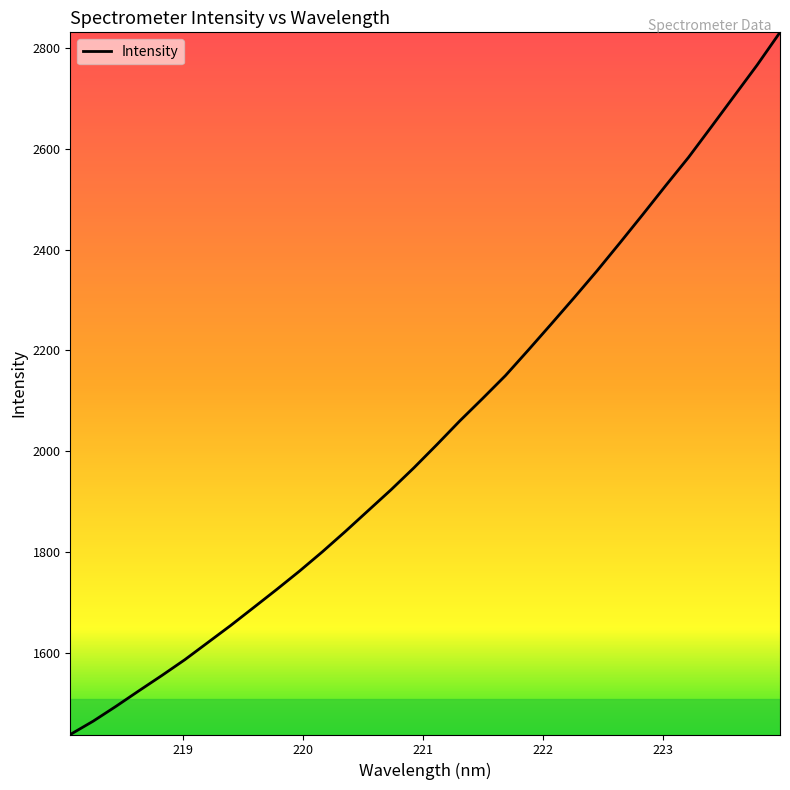

What is the minimum value shown in the chart?

1438.5